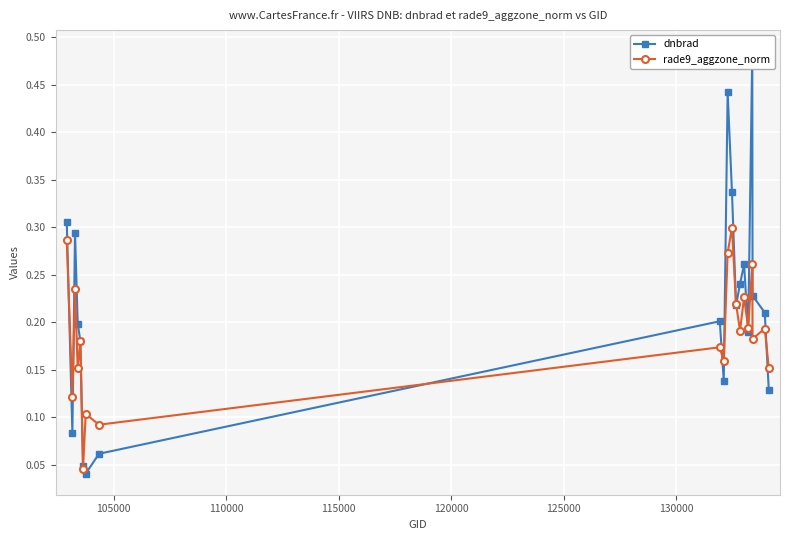

How many interior local peaks does the rade9_aggzone_norm series have?

8